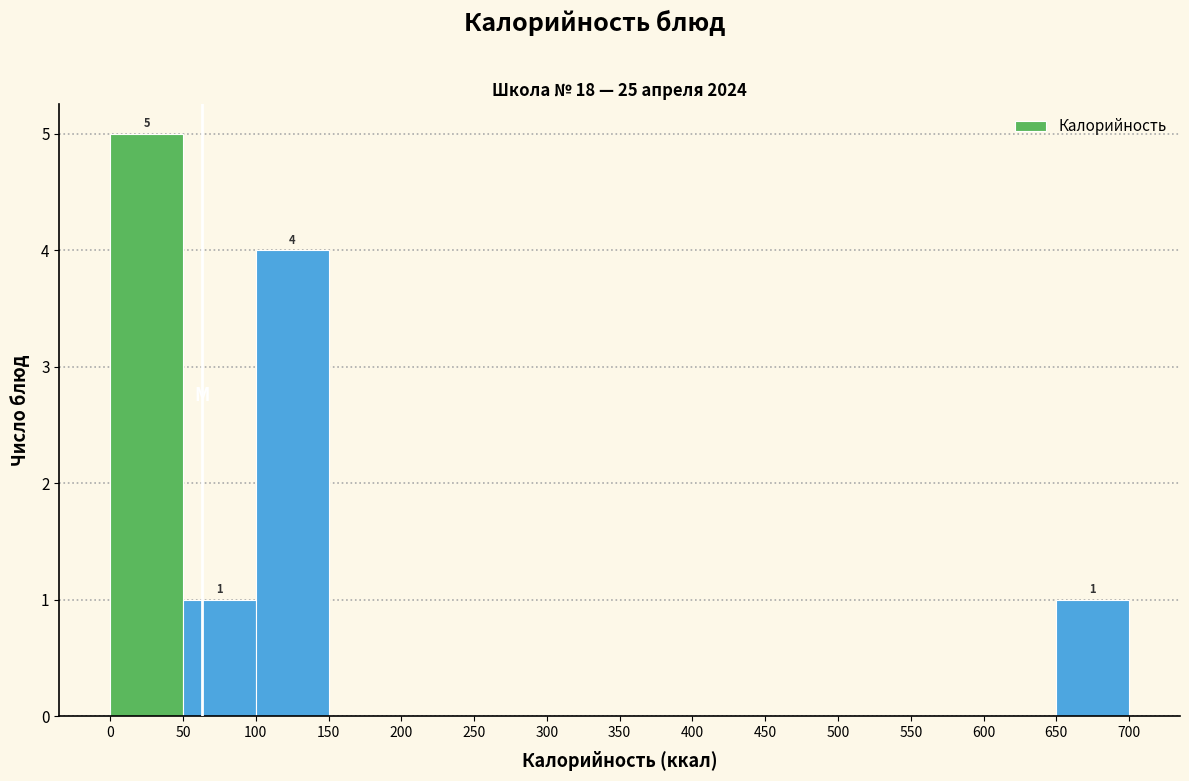

Over which range of the x-axis is the bar tallest?

0 to 50